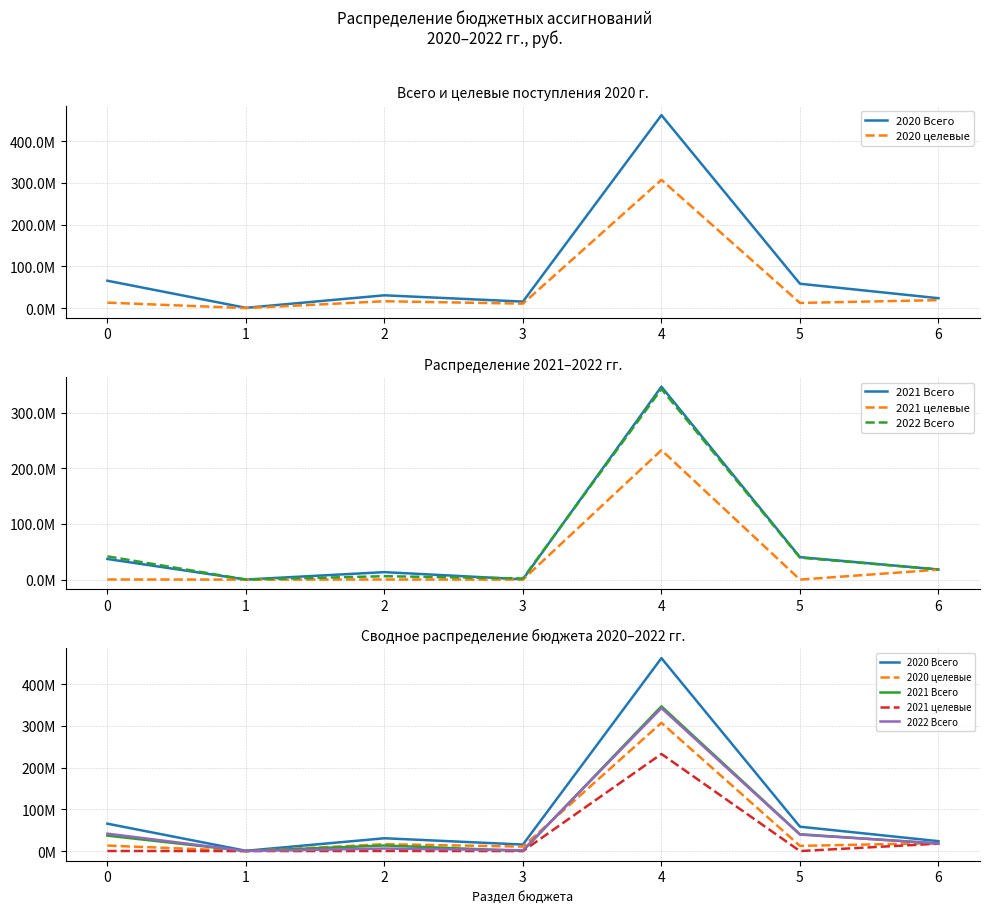

What value does the 2022 Всего series have at 0?

41814223.9